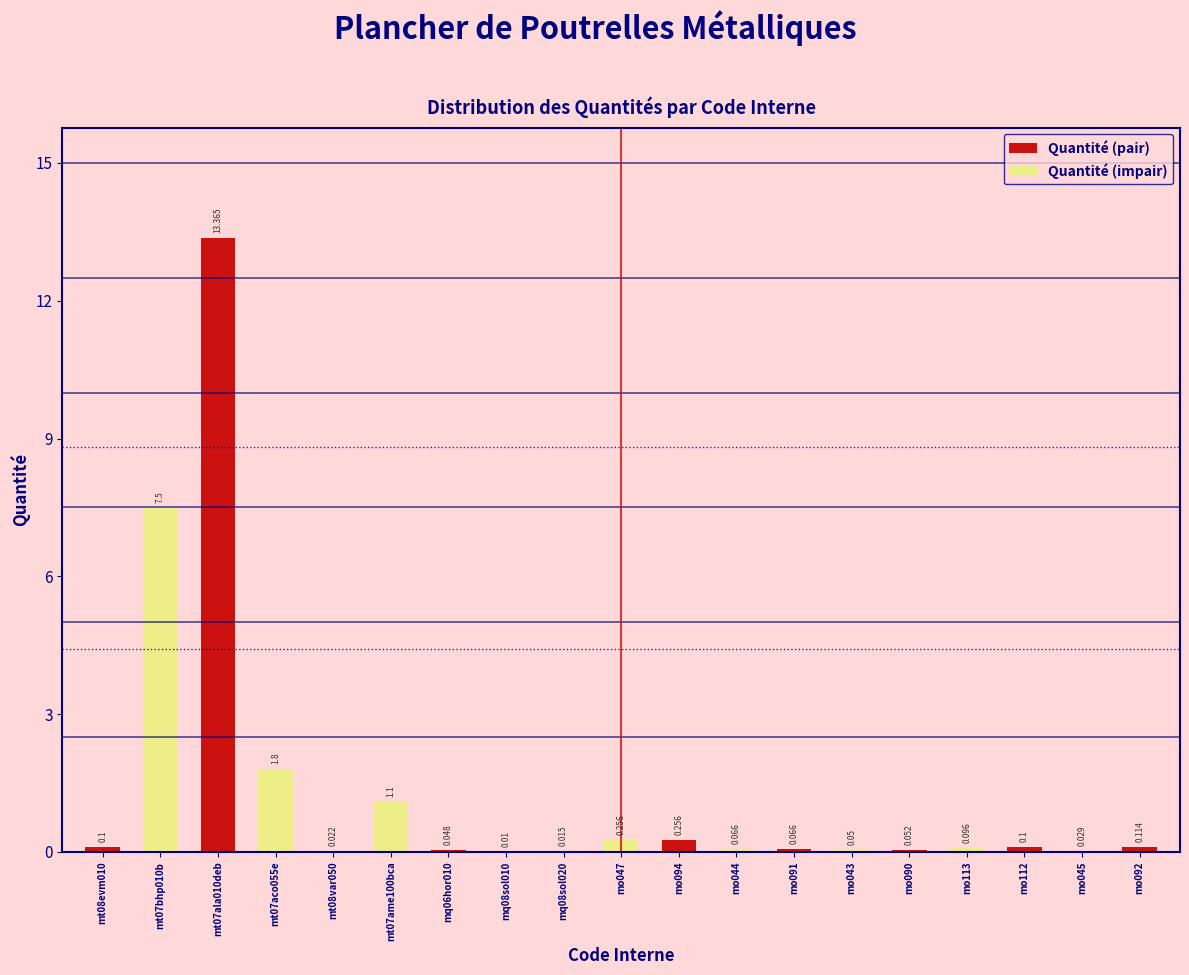

How many distinct data groups are displayed?

1